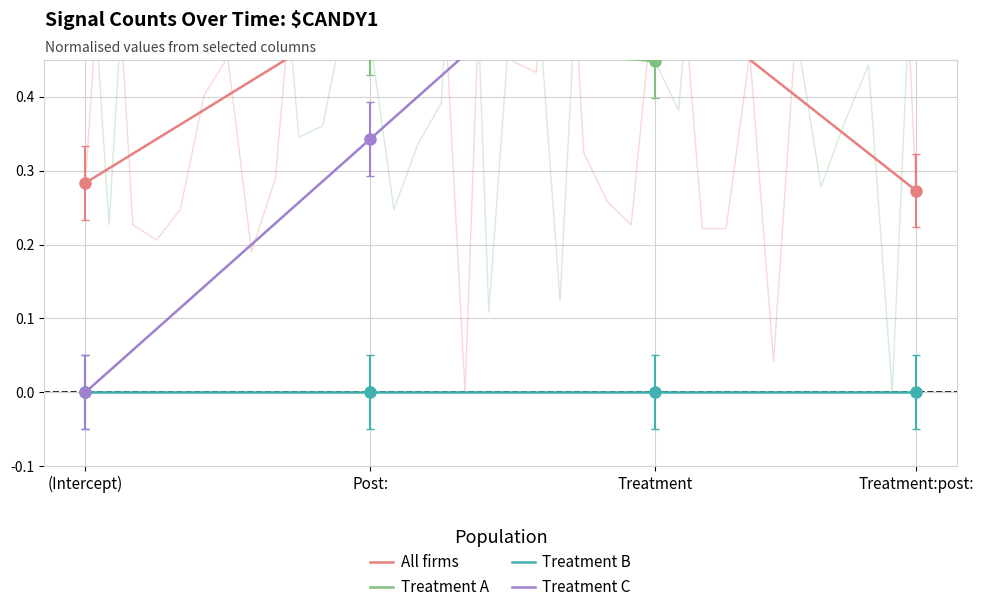

List the labels in order of Treatment A value, smallest first.

Treatment, Post:, (Intercept), Treatment:post: